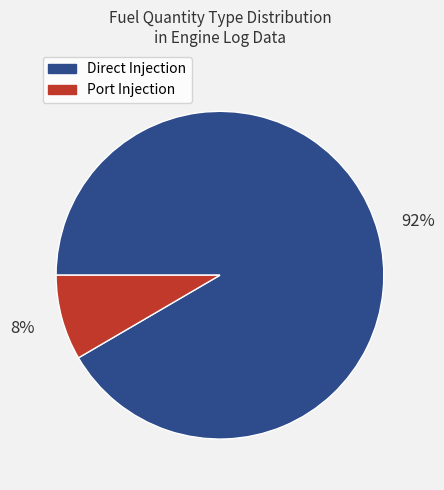

Combined, do Port Injection and Direct Injection account for over 50%?

Yes